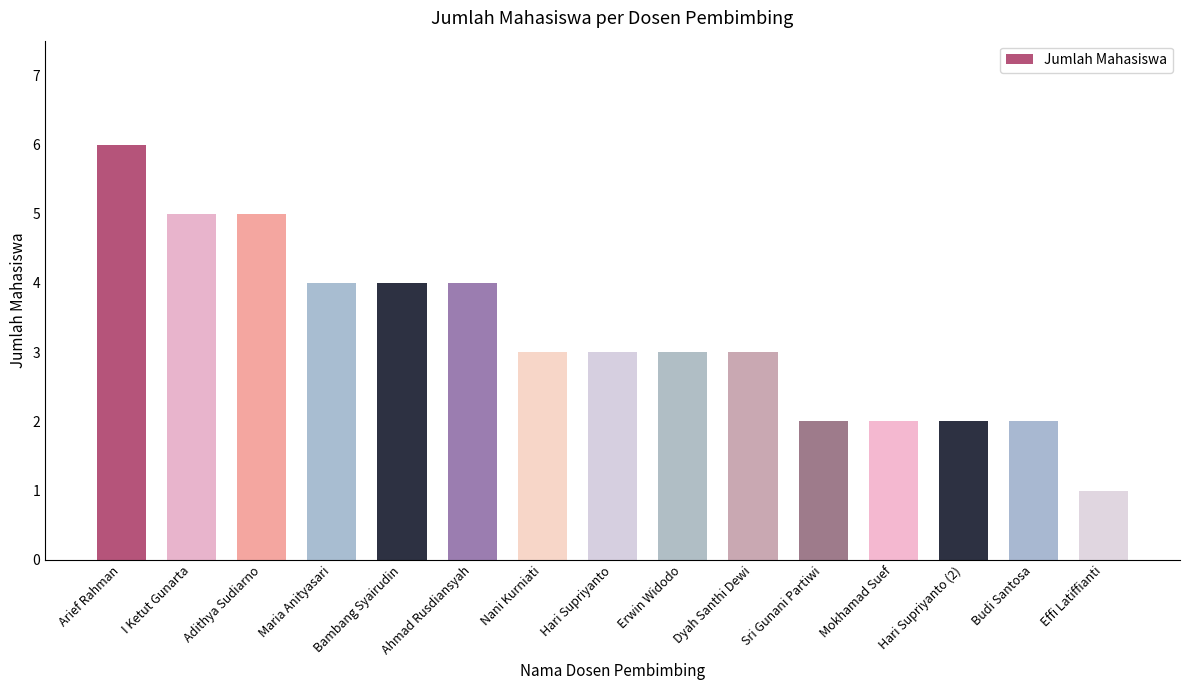

What is the smallest value displayed?

1